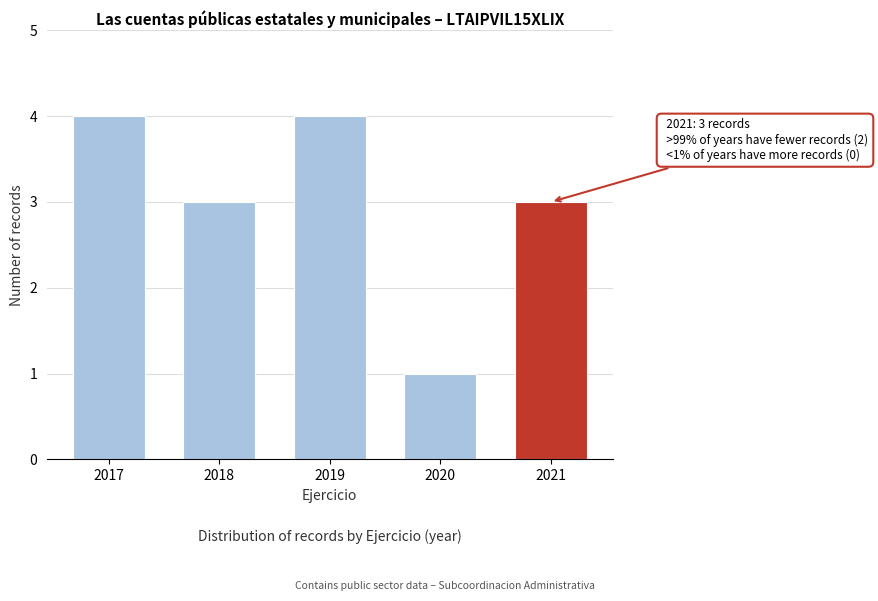

Reading left to right, what are all the values shown in this chart?

4	3	4	1	3